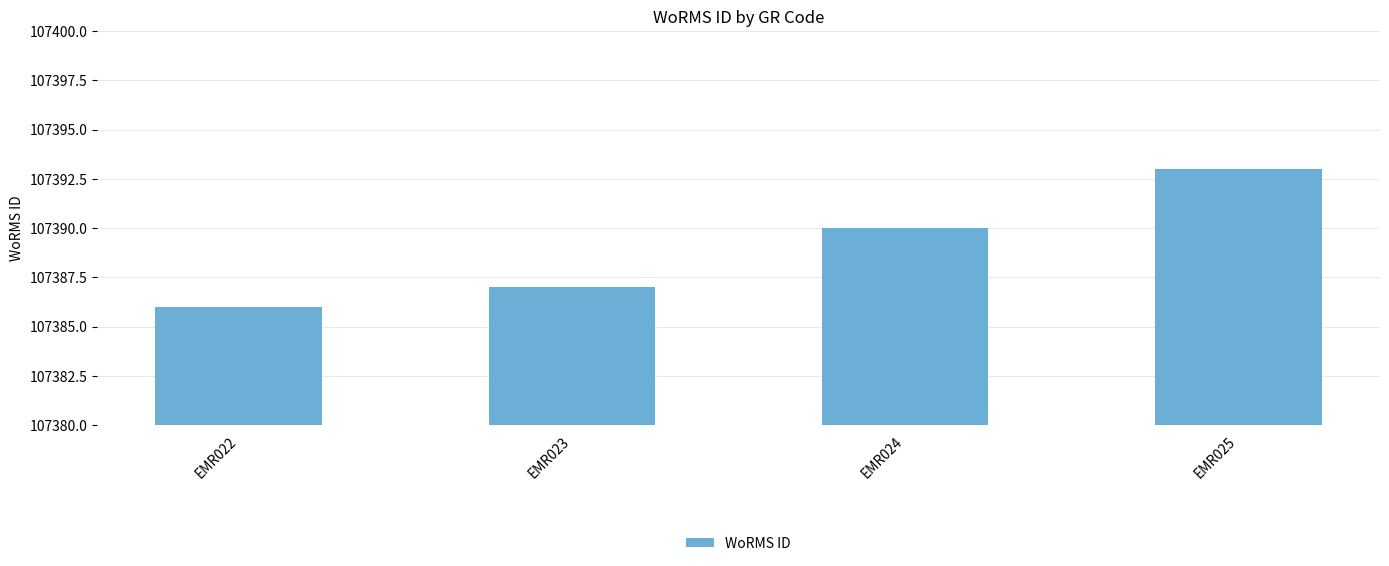

What is the ratio of the value at EMR024 to the value at EMR023?

1.0